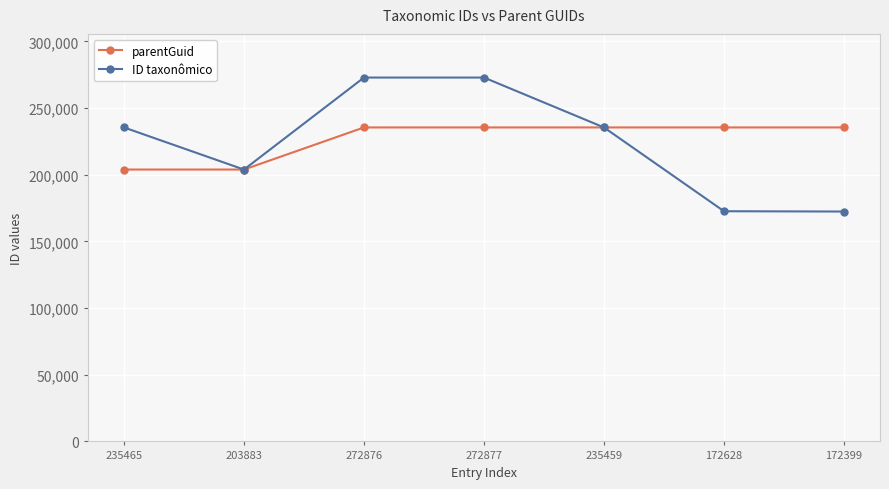

What is the label of the 1st point from the left?

235465